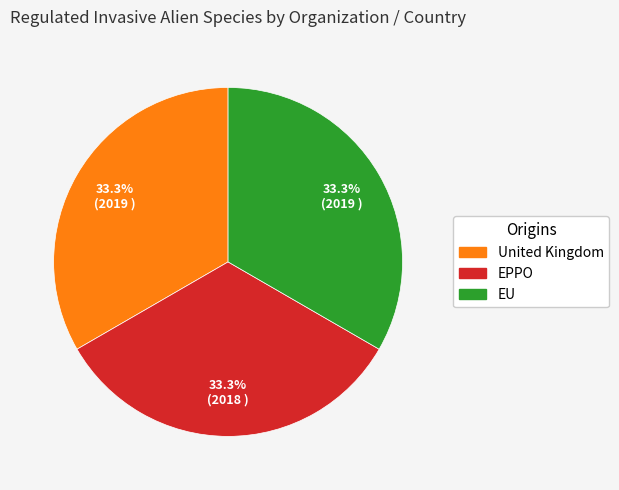

Combined, what portion of the pie is United Kingdom and EPPO?

66.7%